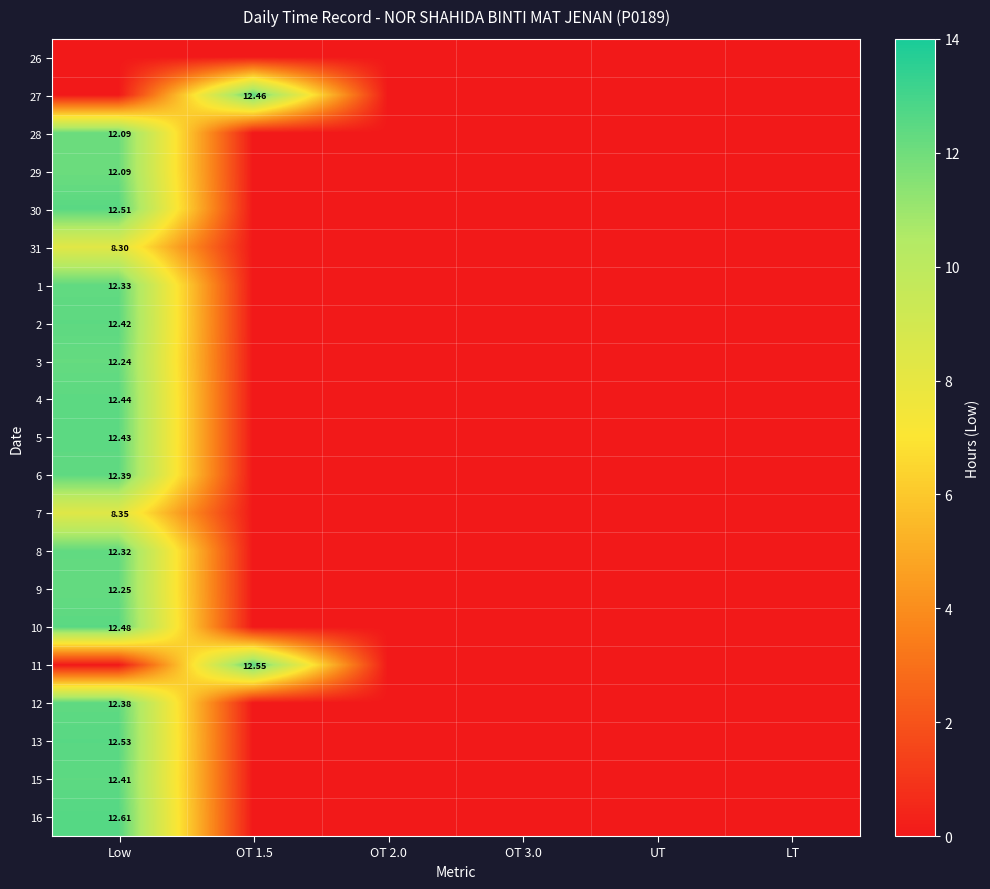

What is the highest value of the 11 series?

12.6